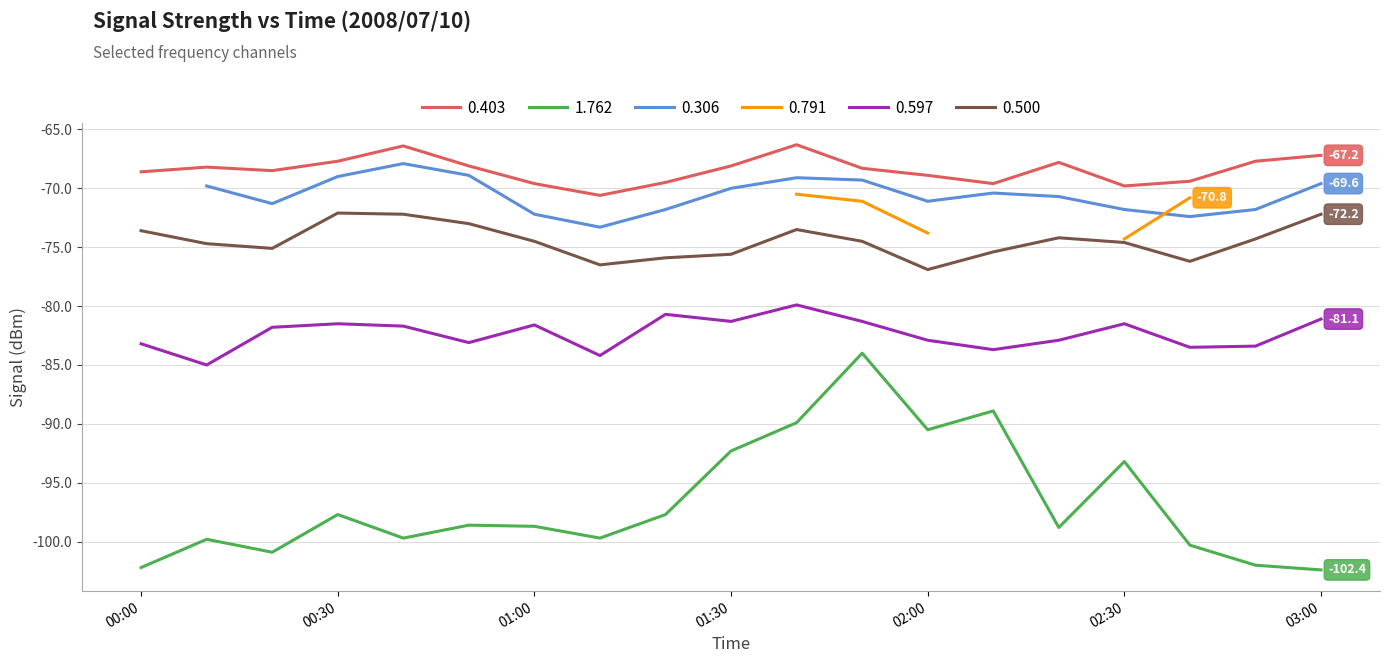

What is the difference between the highest and lowest values at 2008/07/10 02:10?

19.3